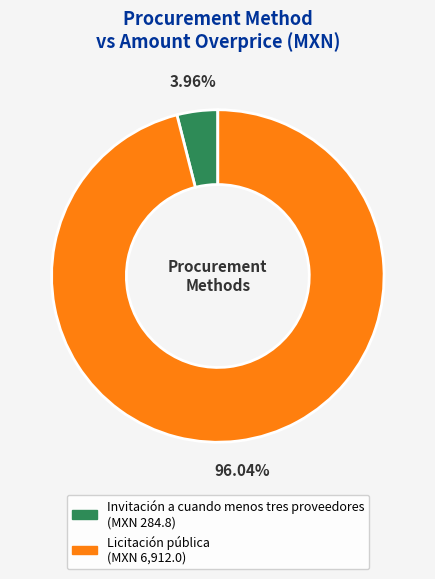

Is Licitación pública the majority of the pie?

Yes